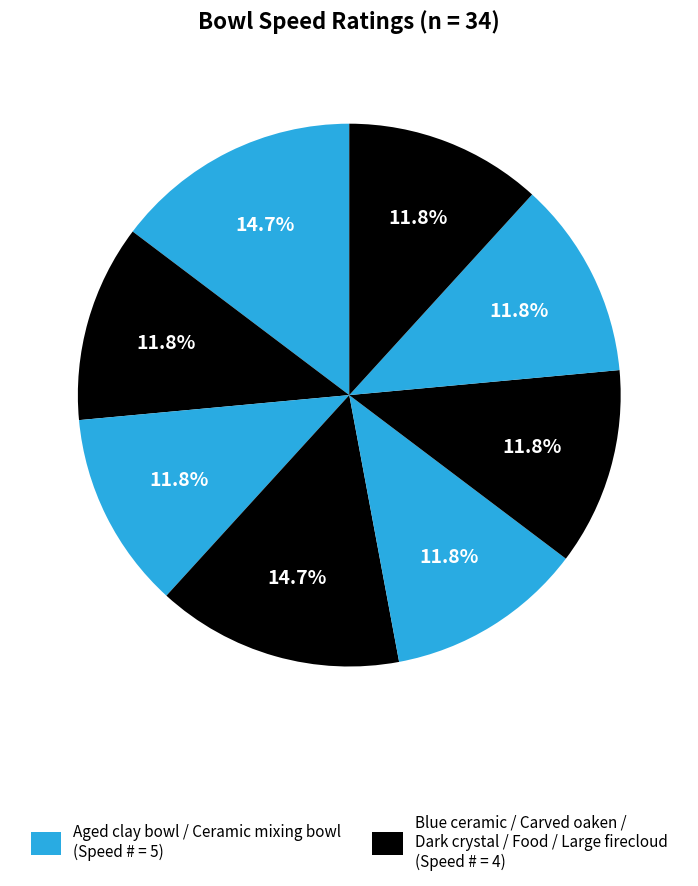

How many slices are in this pie chart?

8